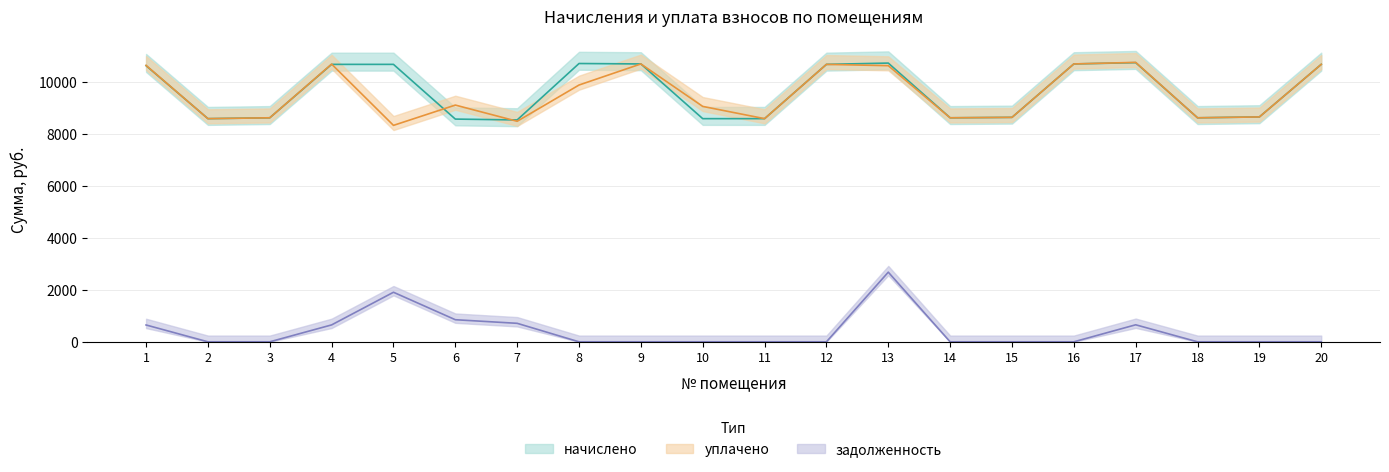

At how many categories does at least one series exceed 3222?

20